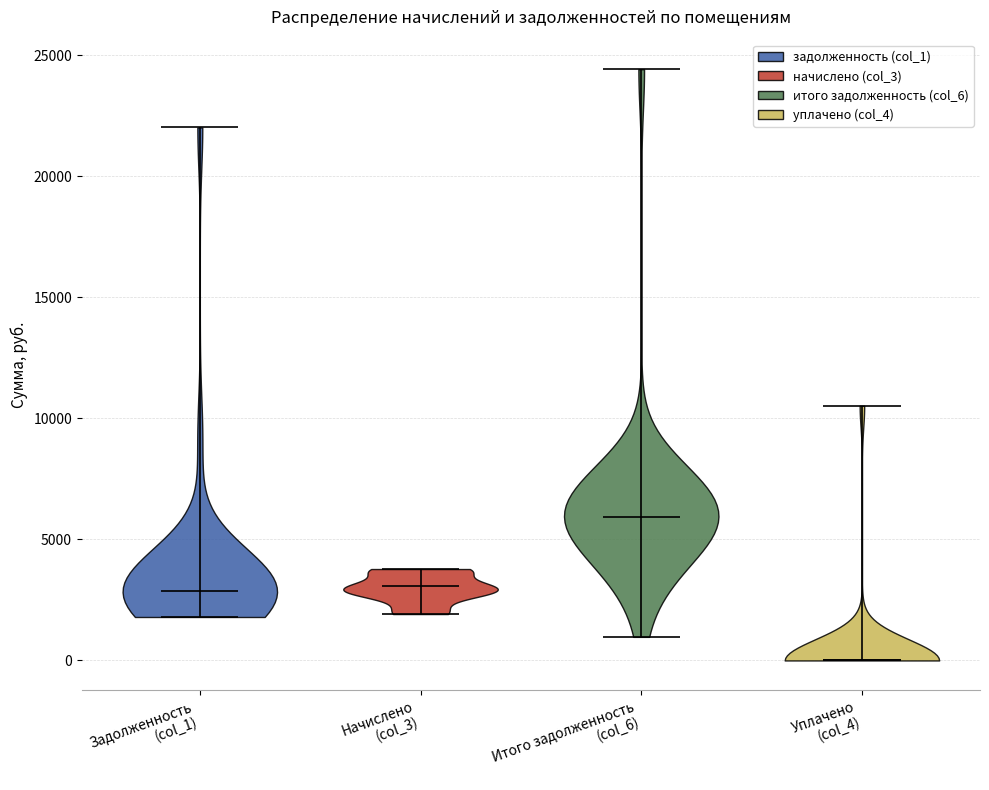

Which violin has the highest median line?

Итого задолженность (col_6)